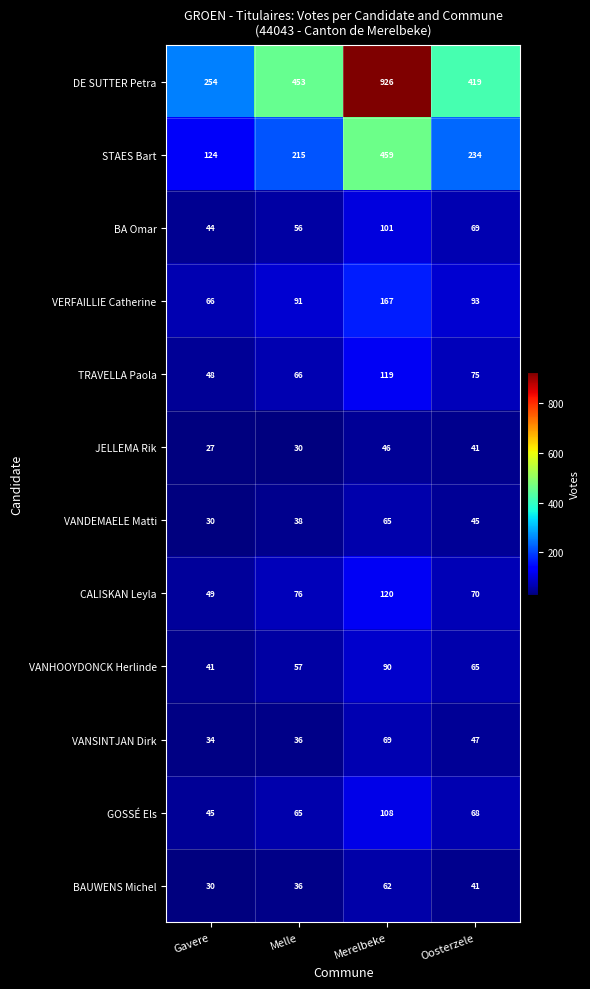

What is the sum of all CALISKAN Leyla values?

315